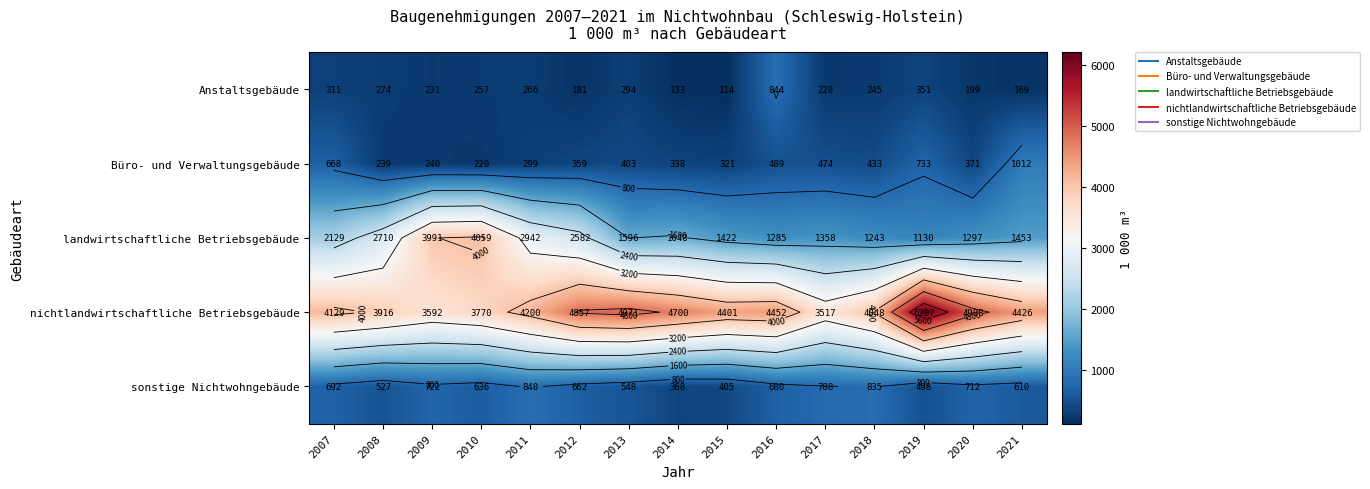

Which has a higher value, 2008 or 2017?

2008